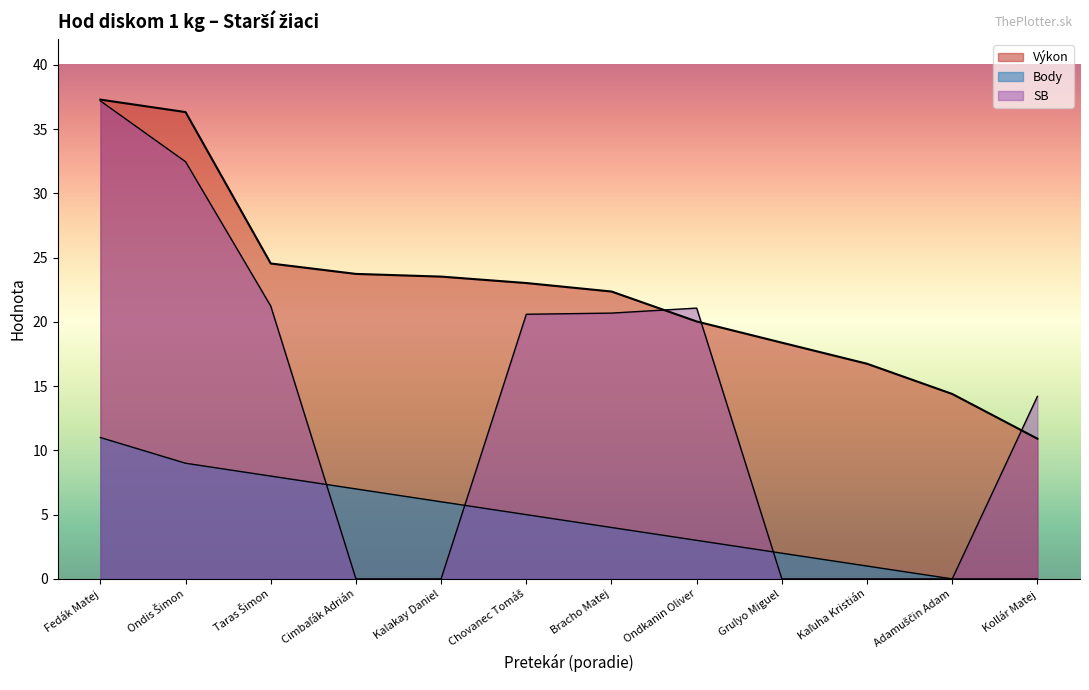

Which series has the widest spread of values?

SB